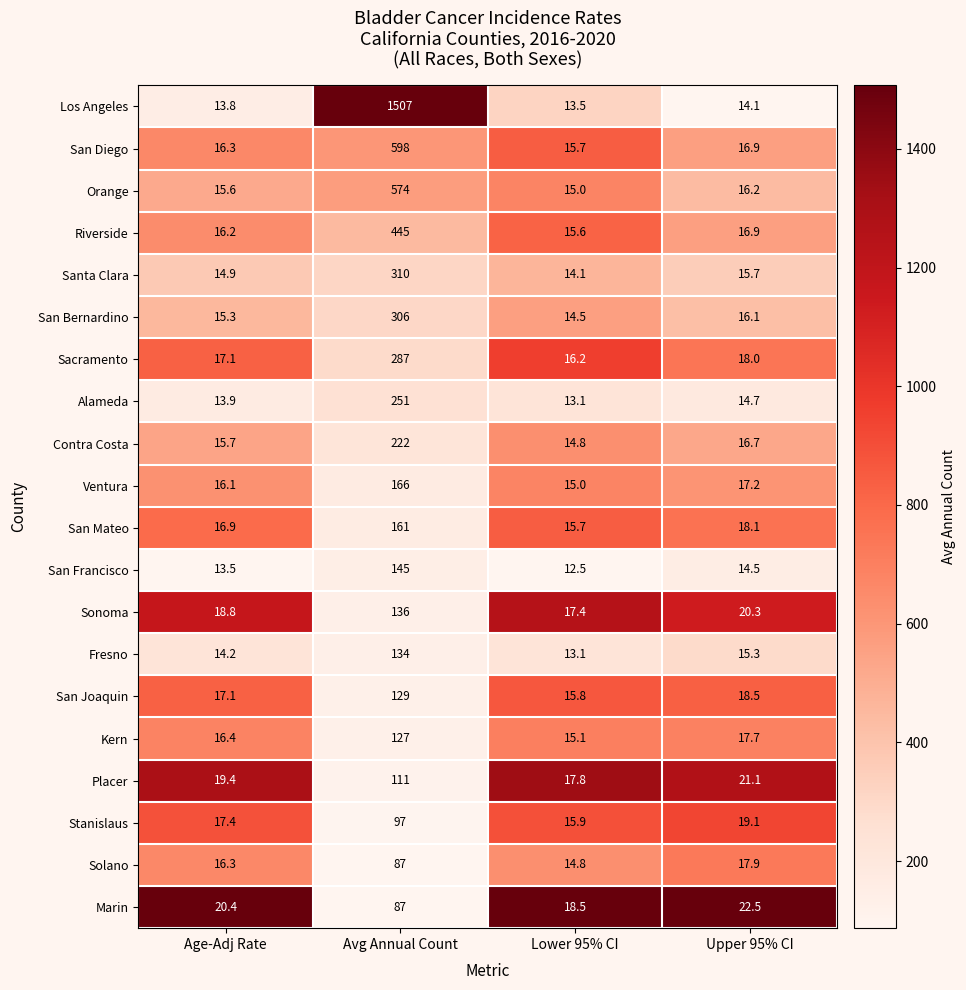

What is the total value across all series at Avg Annual Count?

5880.0